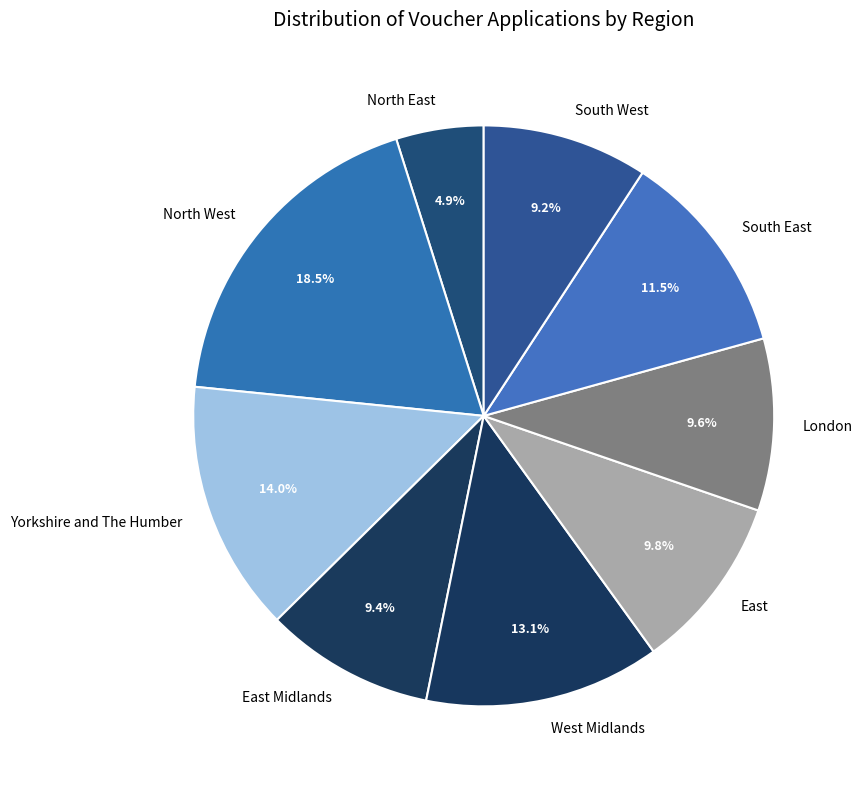

Which slice is the smallest?

North East